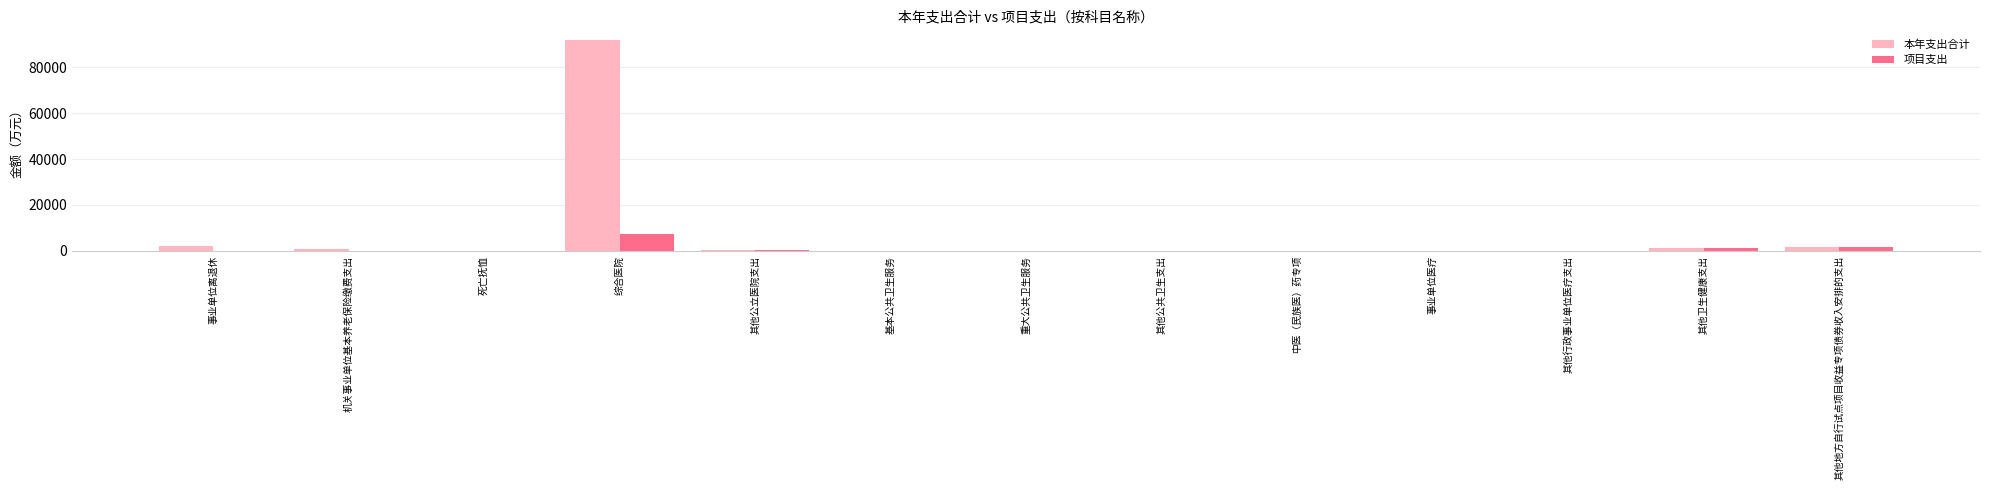

Which series has the largest total across all categories?

本年支出合计